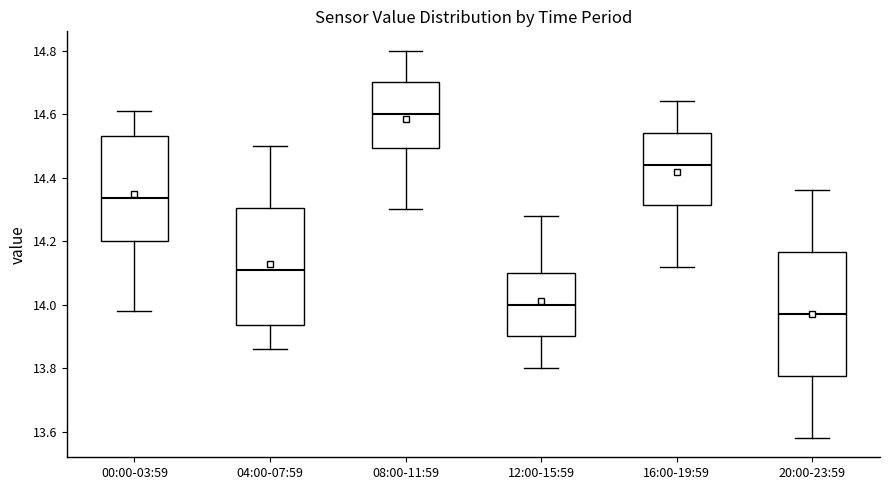

Reading left to right, read every box against the y-axis: the position of its median line, the range the box covers, and the ends of its whiskers. The values are not printed on the chart, so give them approximately, as read against the axis.

00:00-03:59: median 14.34, box 14.20 to 14.54, whiskers 13.98 to 14.62
04:00-07:59: median 14.12, box 13.94 to 14.30, whiskers 13.86 to 14.50
08:00-11:59: median 14.60, box 14.50 to 14.70, whiskers 14.30 to 14.80
12:00-15:59: median 14.00, box 13.90 to 14.10, whiskers 13.80 to 14.28
16:00-19:59: median 14.44, box 14.32 to 14.54, whiskers 14.12 to 14.64
20:00-23:59: median 13.98, box 13.78 to 14.16, whiskers 13.58 to 14.36